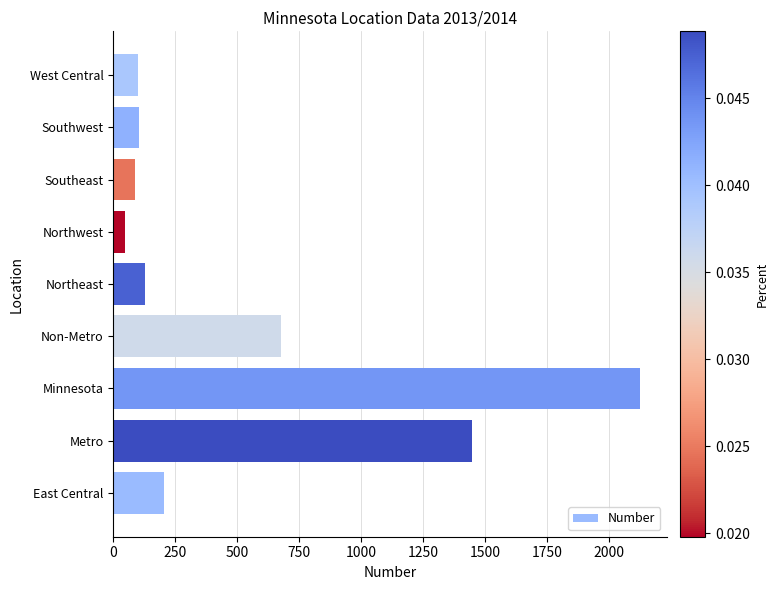

How many values are below 129?

4